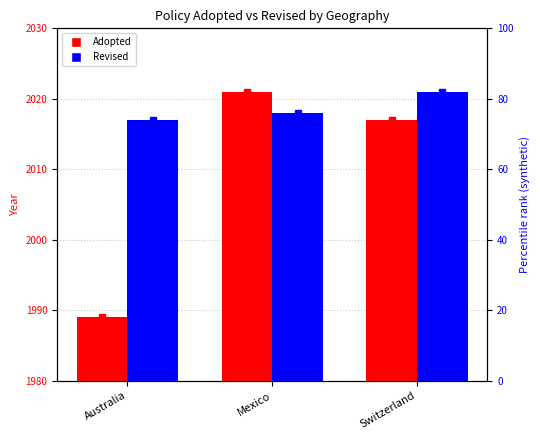

How many bars are there in total?

6